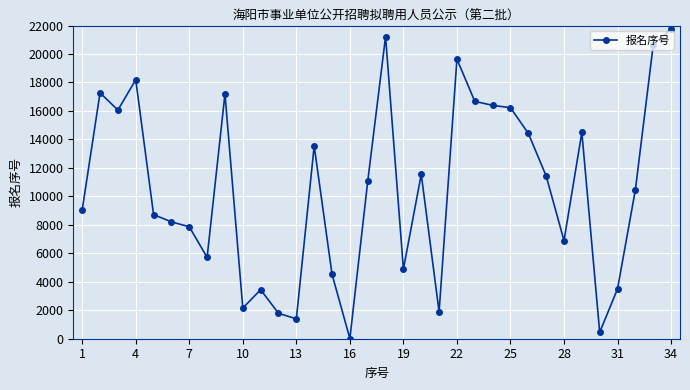

True or false: there are more than 0 points higher than both neighbors.

True